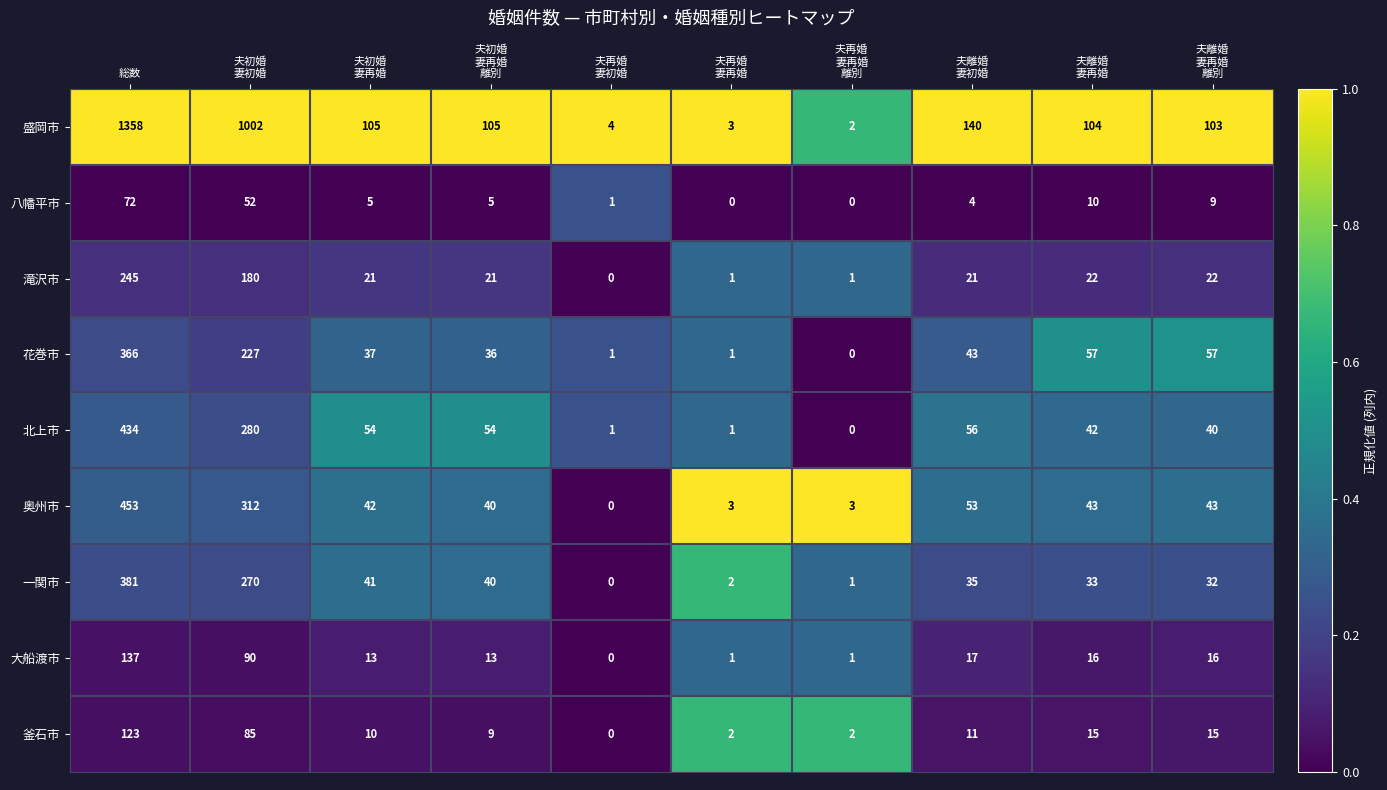

What is the difference between the highest and lowest values at 夫初婚
妻再婚?

100